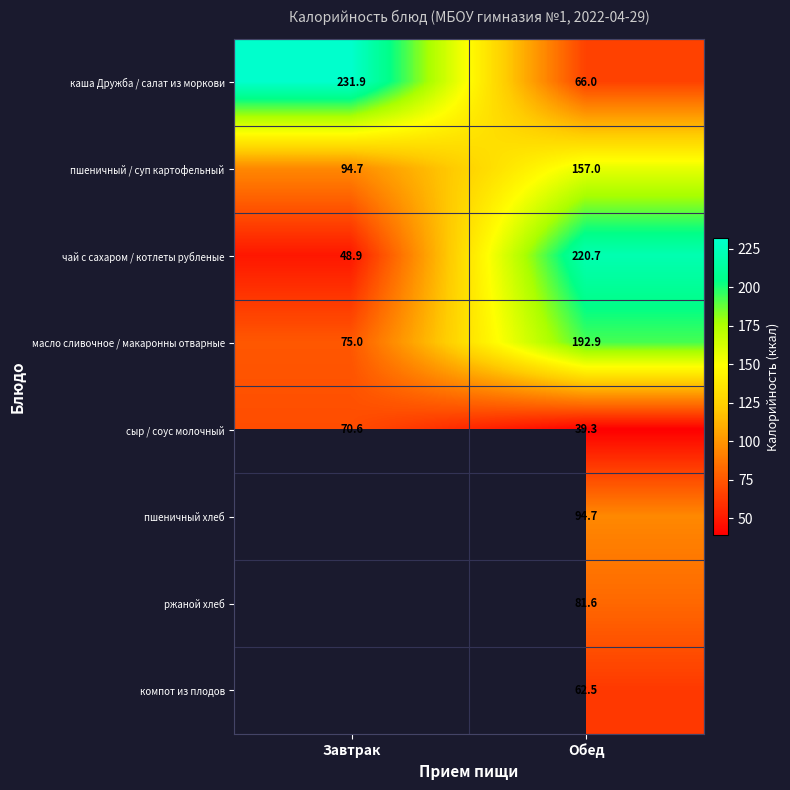

Is it true that масло сливочное / макаронны отварные equals 192.9 at Обед?

True